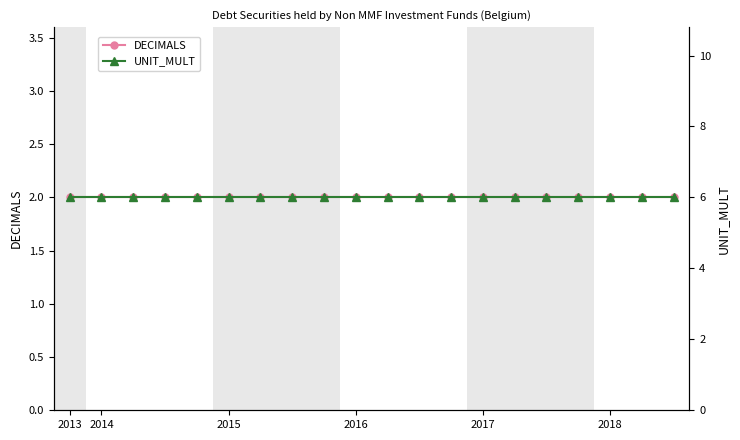

What is the total value across all series at 2016?

8